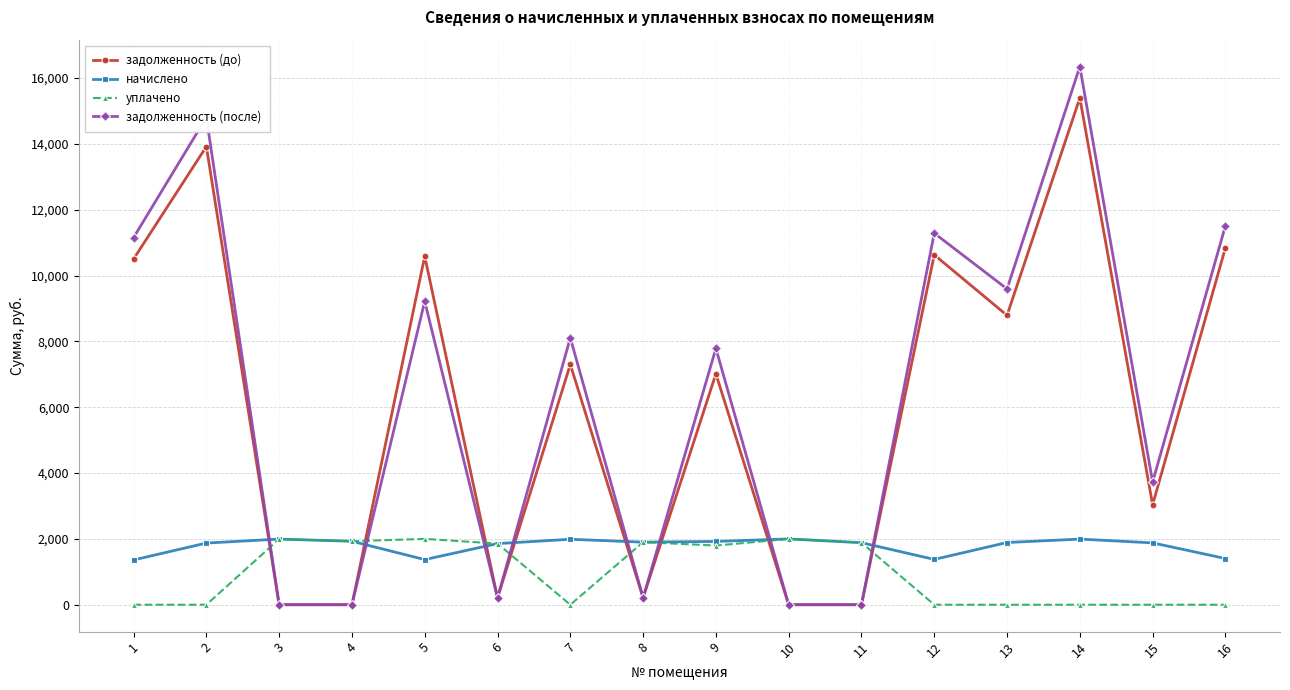

Which series has the largest range (max minus min)?

задолженность (после)